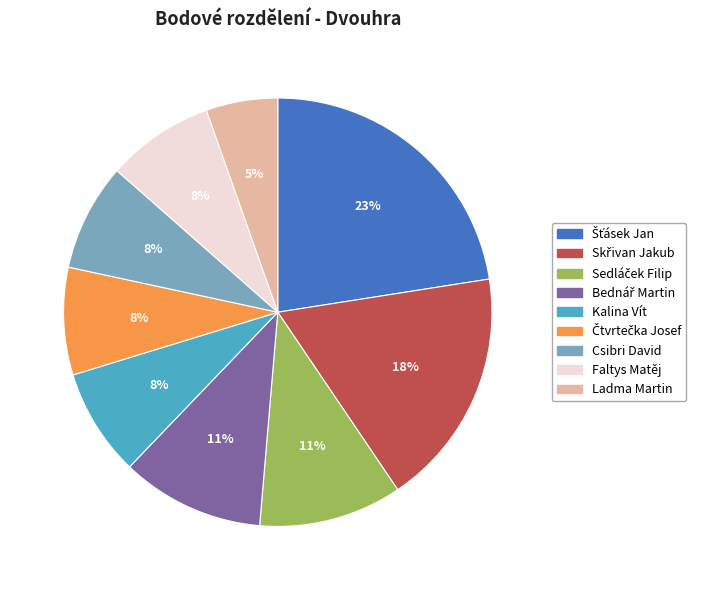

To the nearest percent, what portion does Ladma Martin represent?

5%